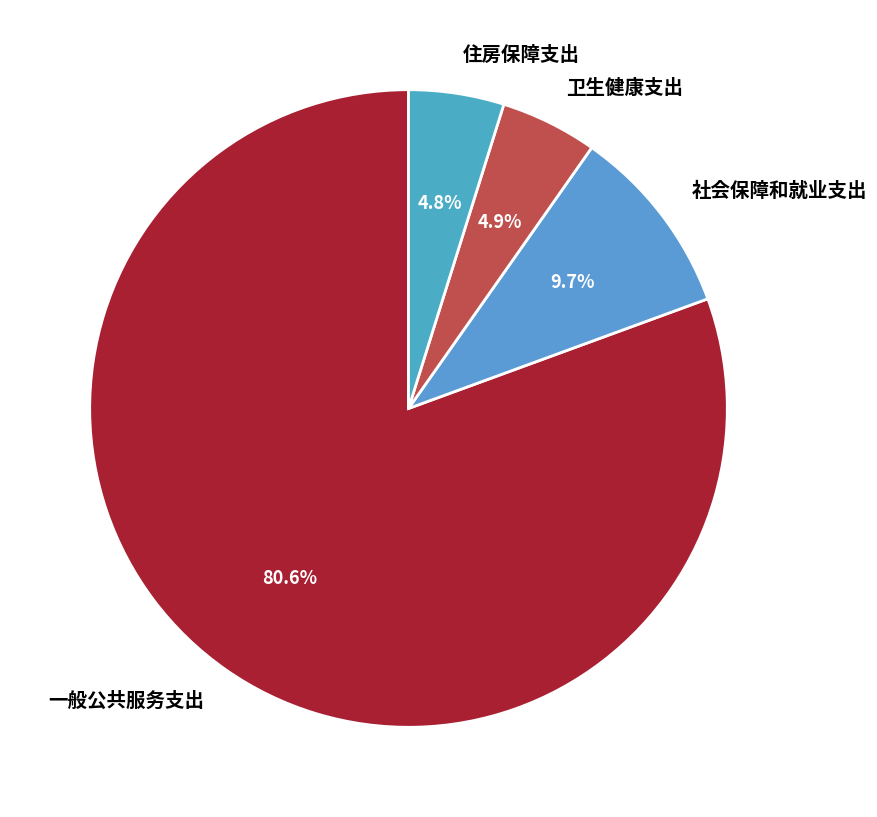

How many segments does this pie chart have?

4